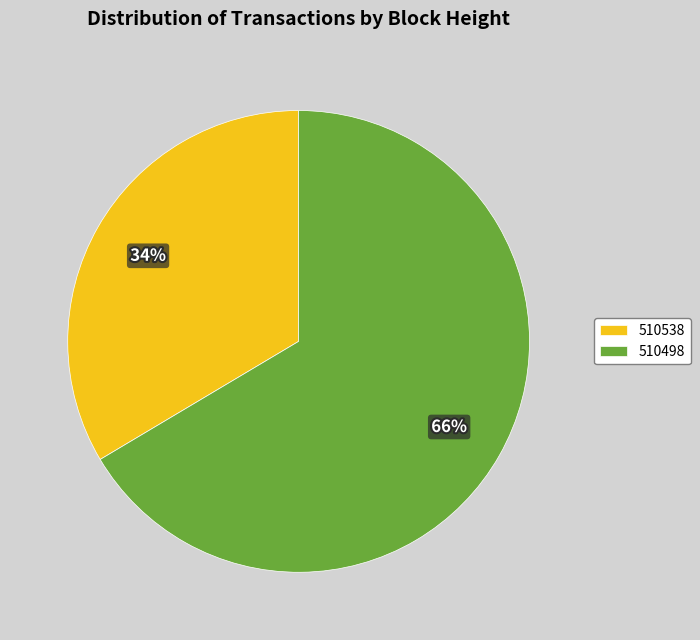

Do 510498 and 510538 together represent more than half of the pie?

Yes